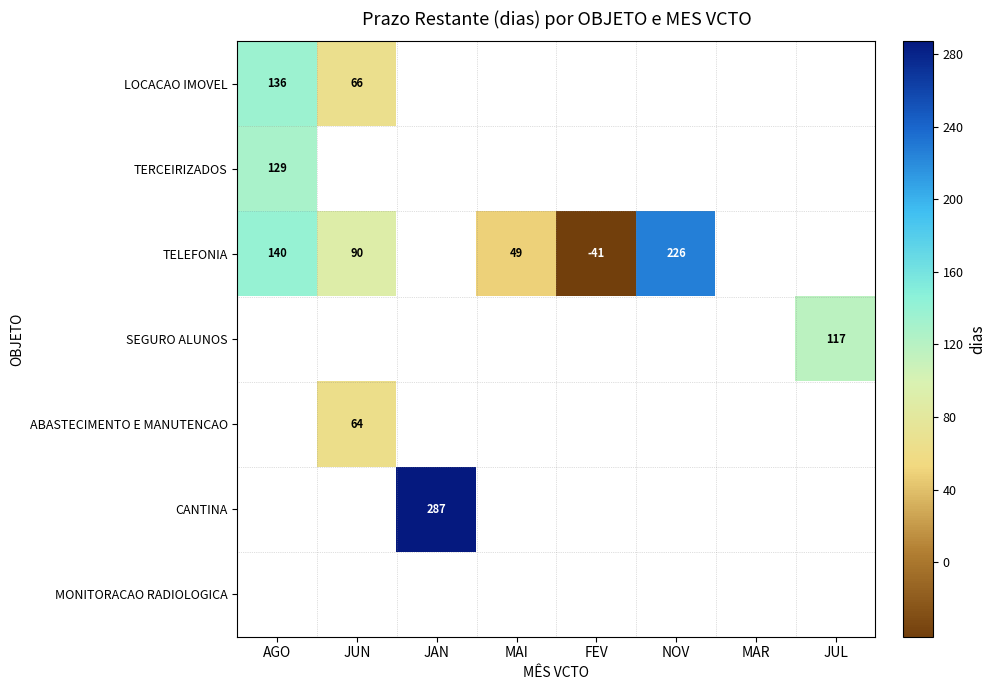

What is the sum of the TELEFONIA values at MAI and FEV?

8